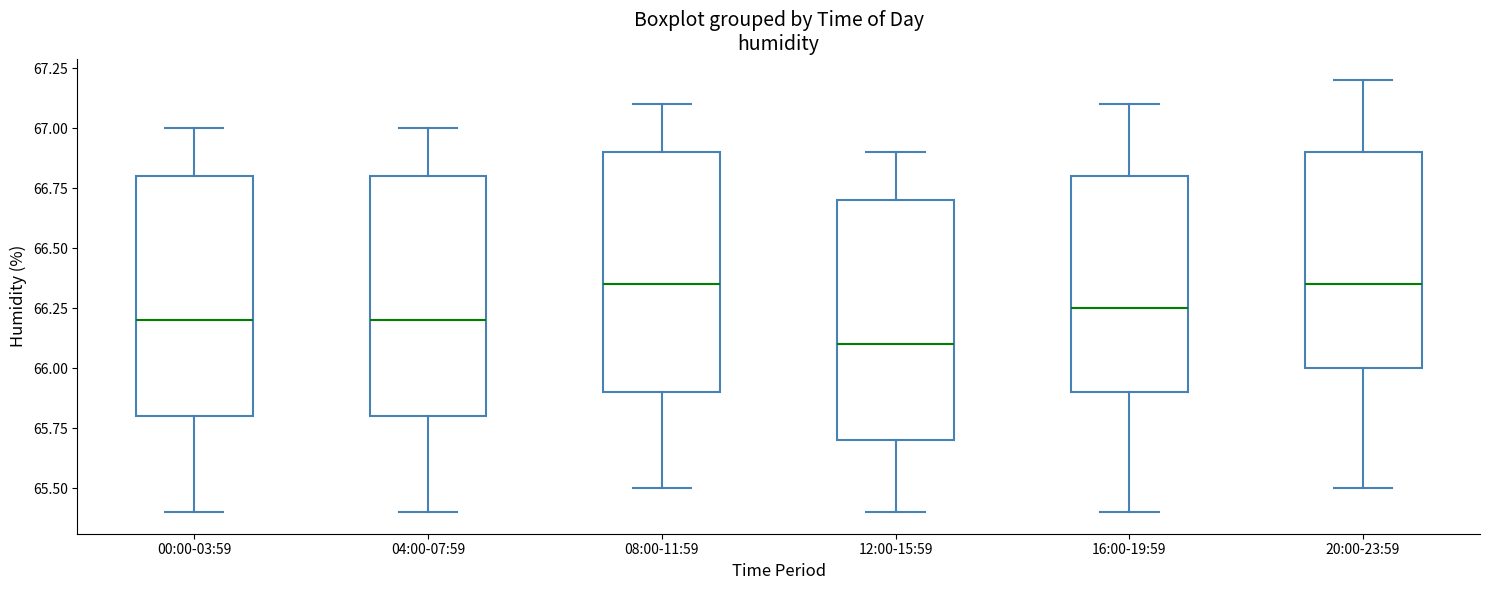

Where does the upper whisker of the box for 20:00-23:59 end on the y-axis? The values are not printed on the chart, so give them approximately, as read against the axis.

67.20